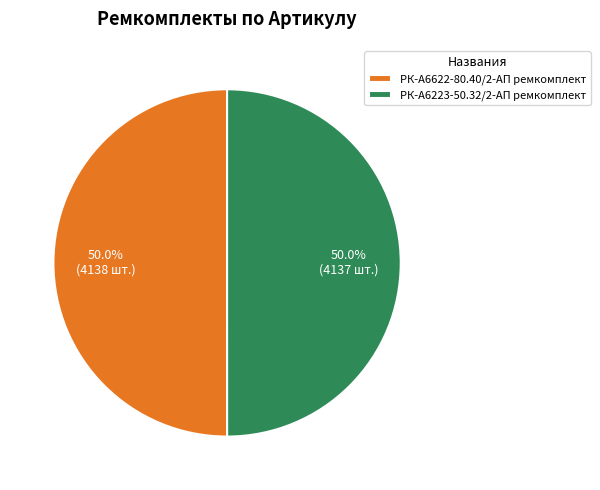

Is the sum of РК-А6622-80.40/2-АП ремкомплект and РК-А6223-50.32/2-АП ремкомплект greater than half?

Yes